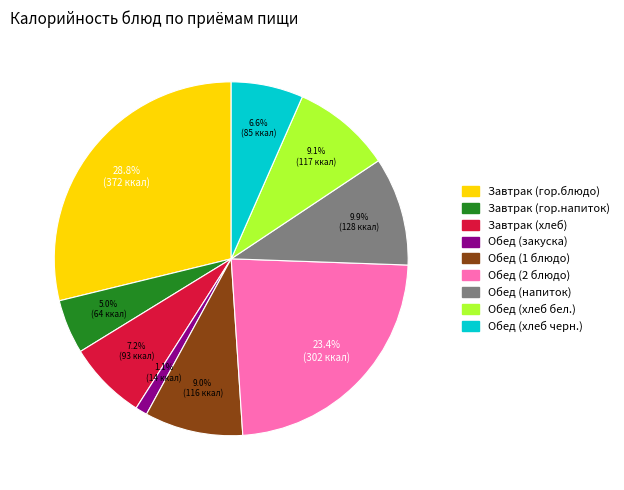

What percentage is the Завтрак (гор.блюдо) slice, to the nearest percent?

29%